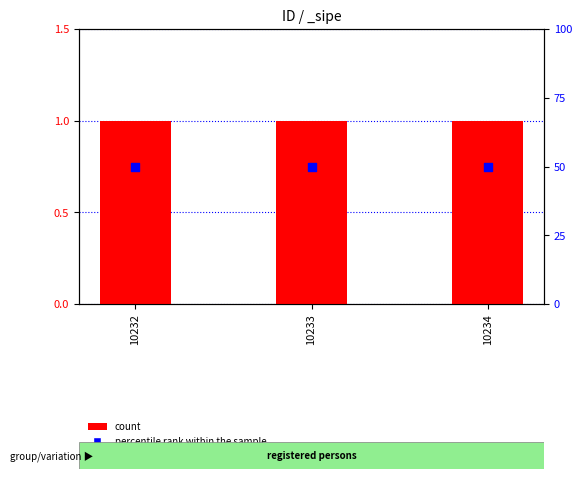

Which series contains the highest Y value?

percentile rank within the sample